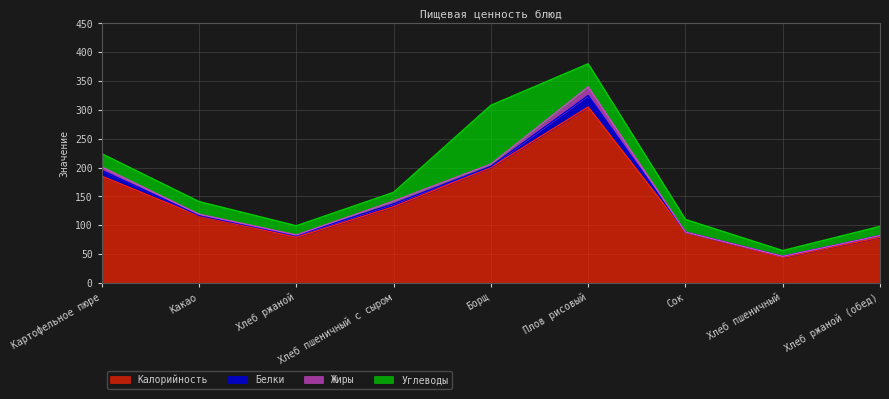

Does the chart have visible grid lines?

Yes